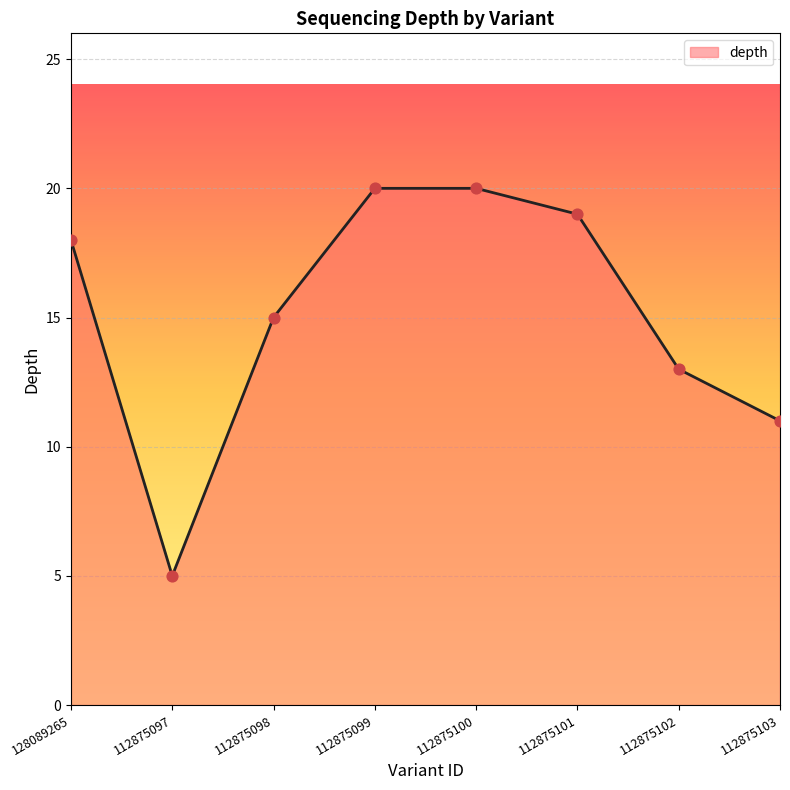

What is the ratio of the value at 112875102 to the value at 112875101?

0.7